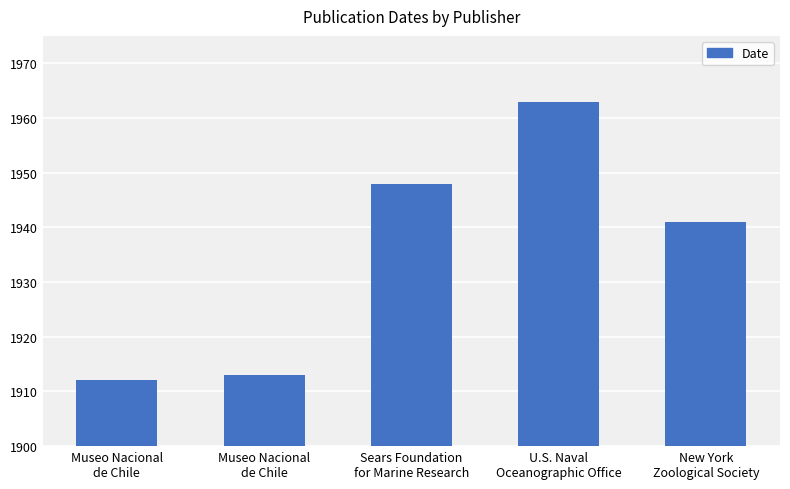

How many data points are less than 1941?

2